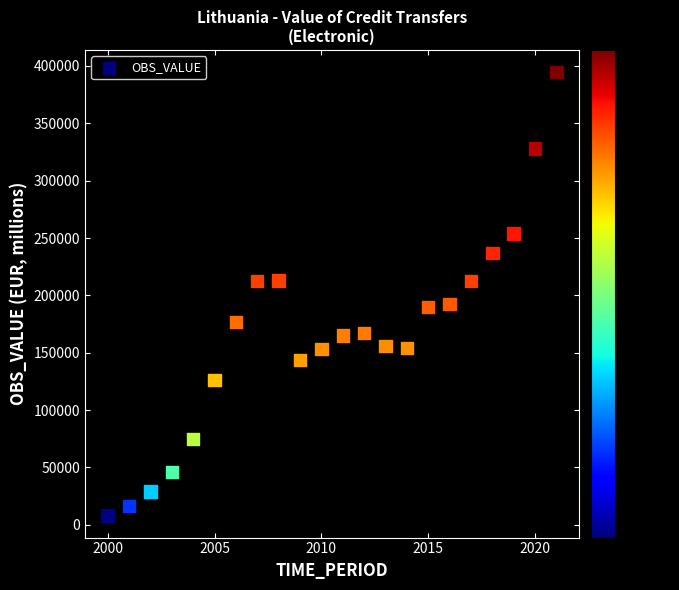

What is the range of X values (max minus min)?

21.0